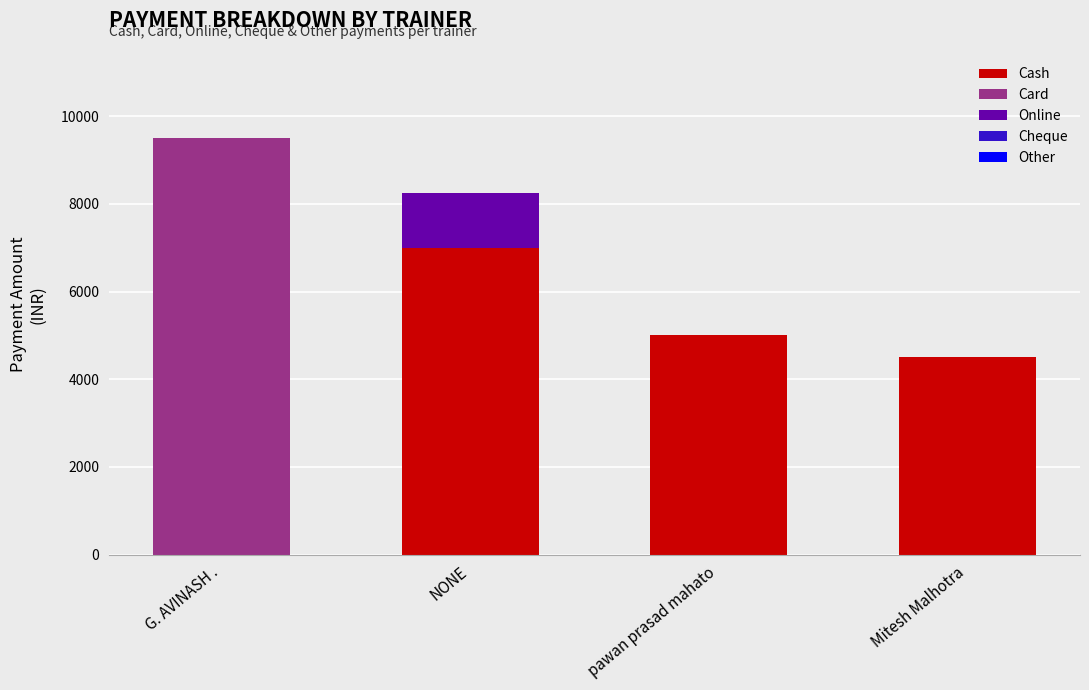

What is the total value across all series at NONE?

8250